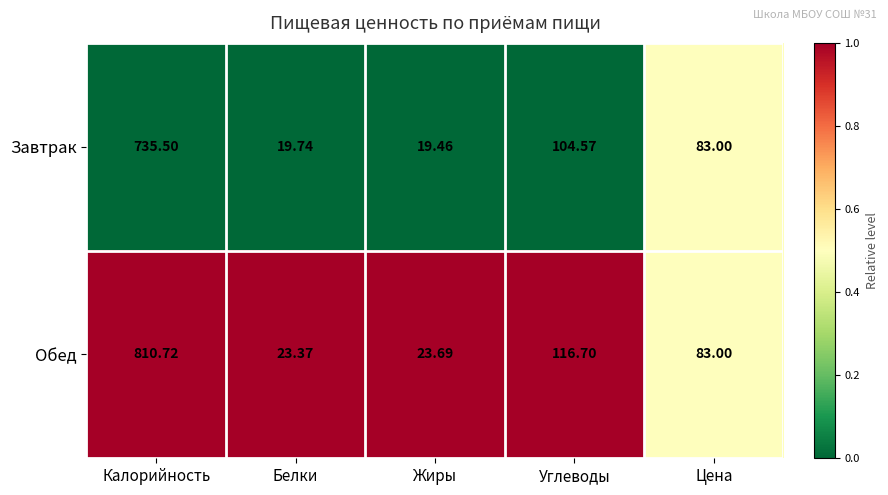

Between Жиры and Цена, which series saw the biggest shift?

Завтрак